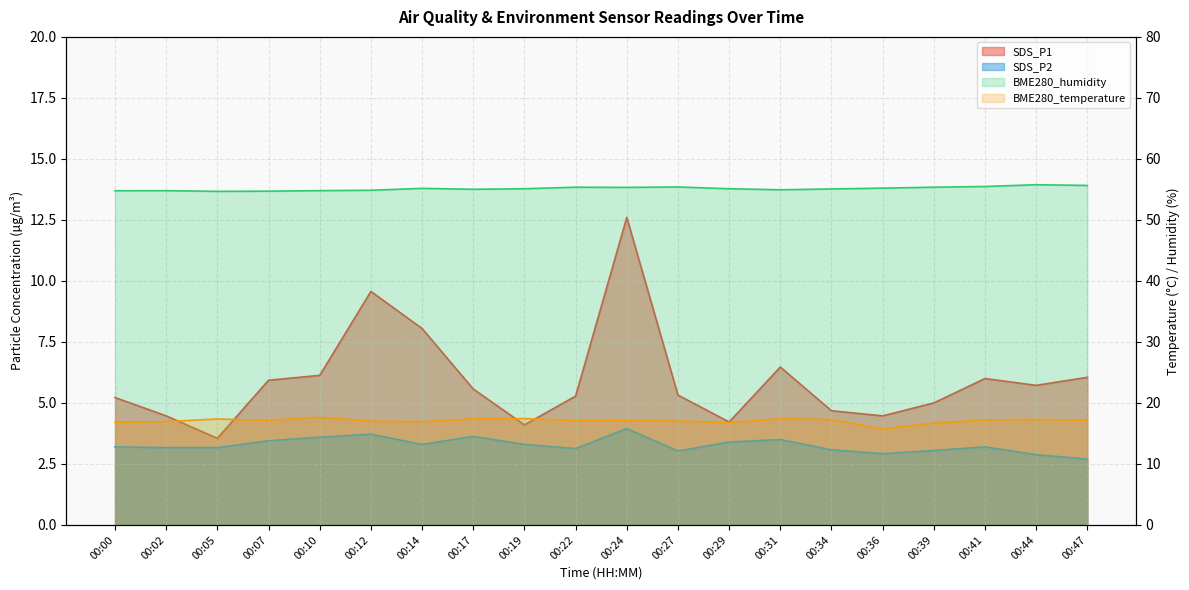

What are all the series names shown in the legend?

SDS_P1, SDS_P2, BME280_temperature, BME280_humidity